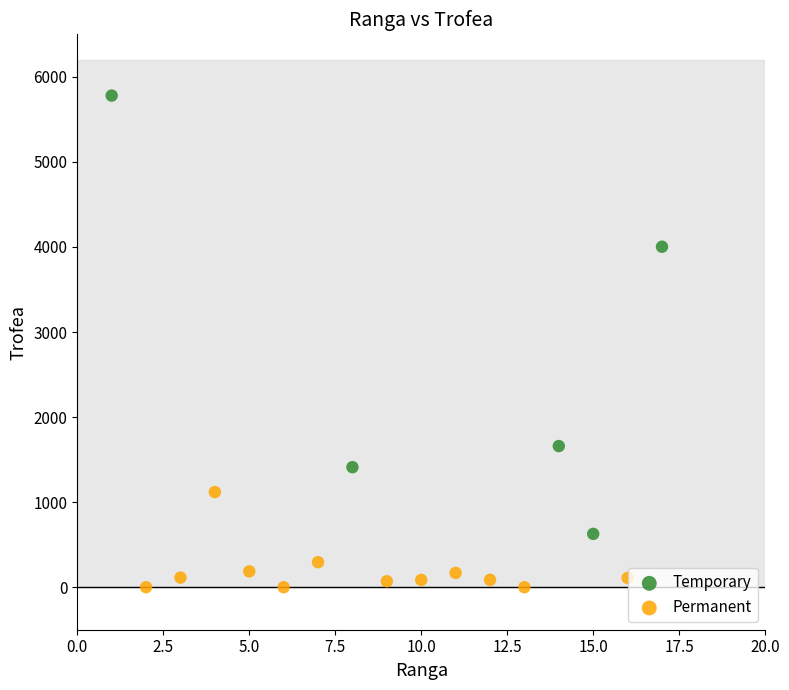

Which series reaches the maximum Y coordinate?

Temporary